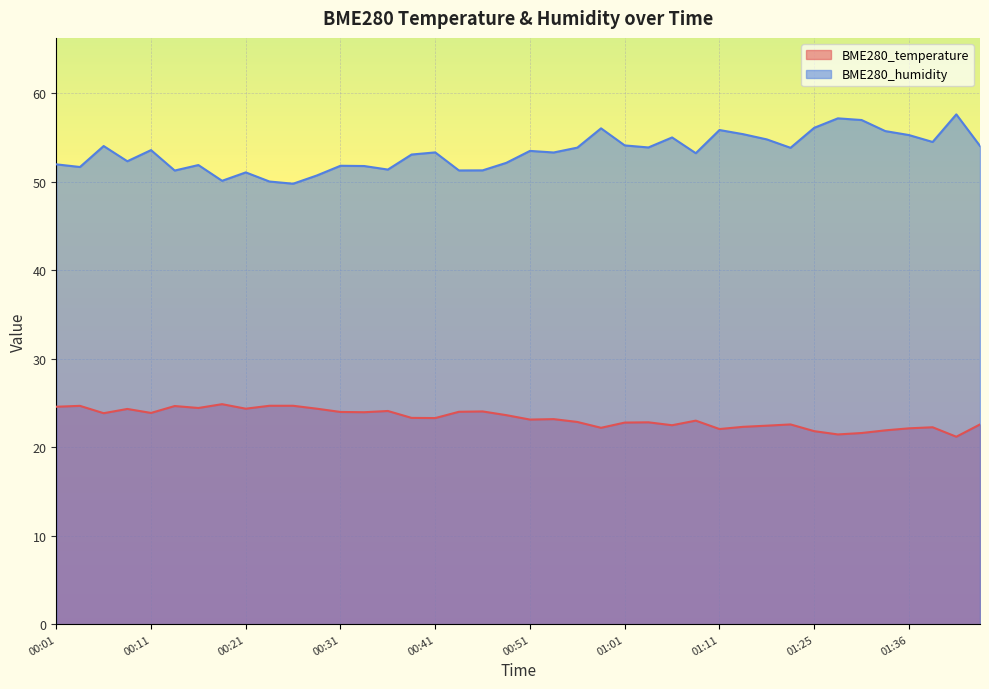

How many values in the BME280_humidity series exceed 53?

24